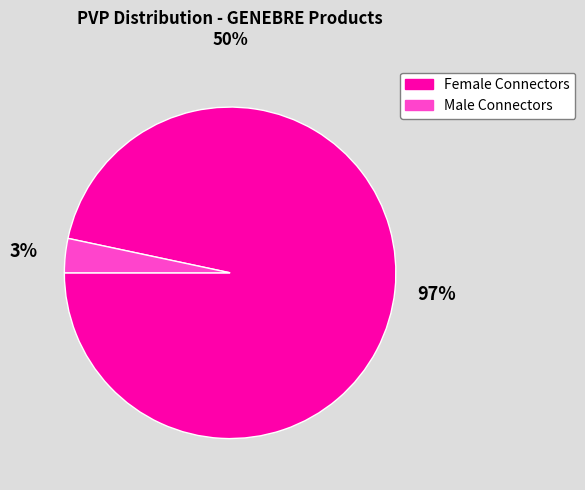

True or false: Female Connectors accounts for 97% of the total.

True